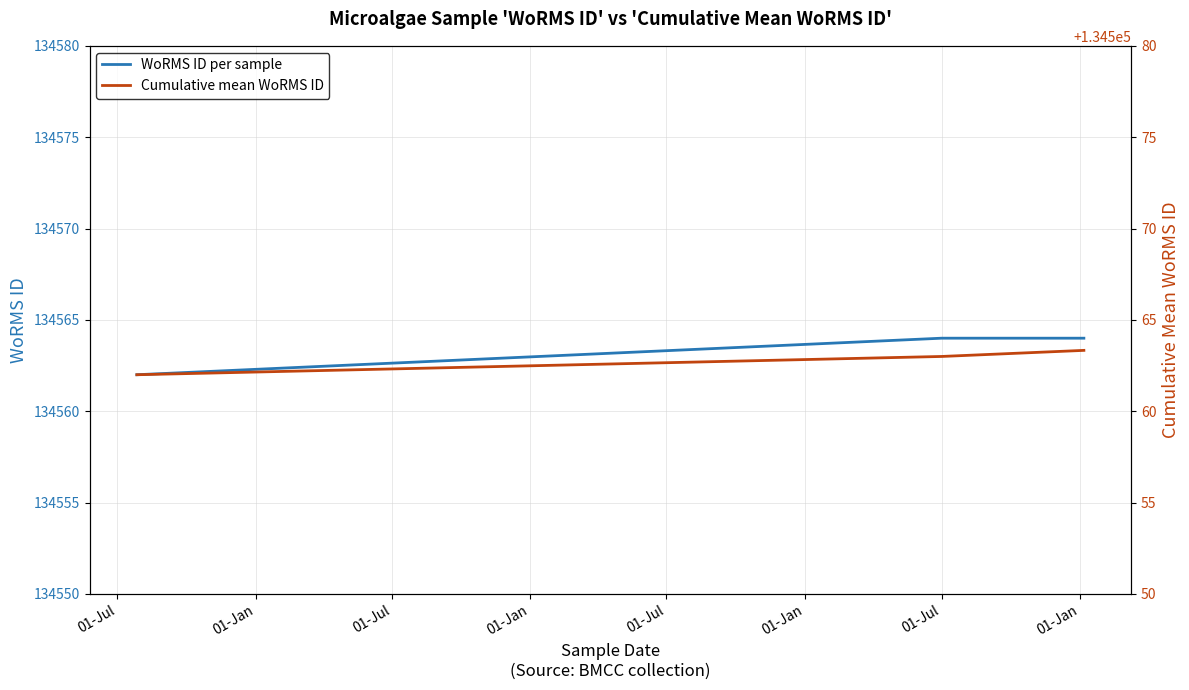

Rank the series at 01-Jul from highest to lowest value.

WoRMS ID per sample, Cumulative mean WoRMS ID